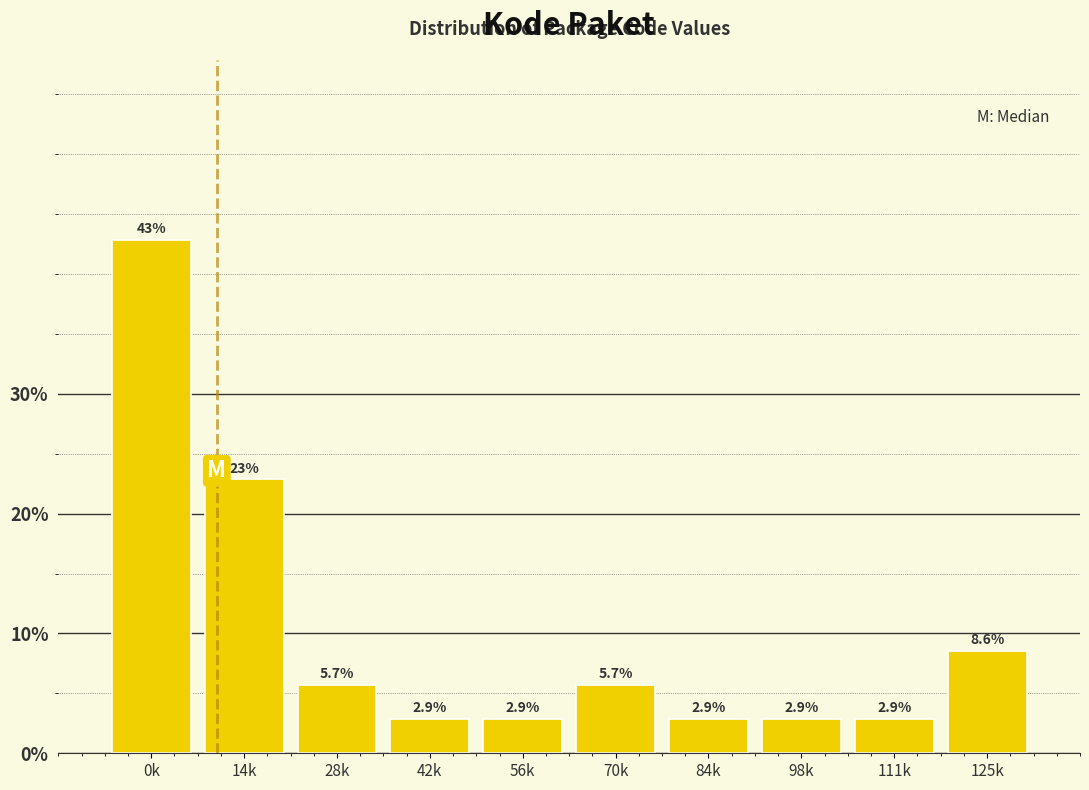

Reading left to right, list all the values displayed in this chart.

0k=42.9	14k=22.9	28k=5.7	42k=2.9	56k=2.9	70k=5.7	84k=2.9	98k=2.9	111k=2.9	125k=8.6